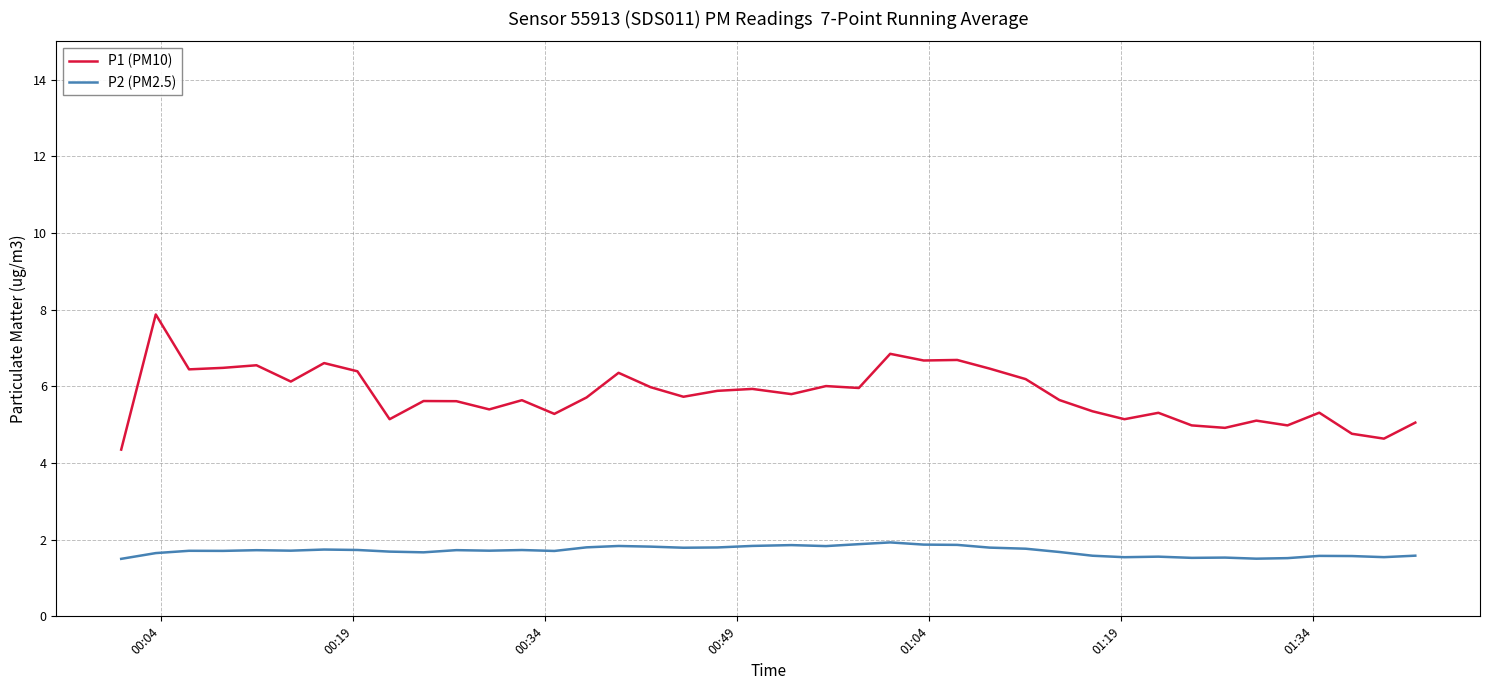

List the series in order of their peak value, highest first.

P1 (PM10), P2 (PM2.5)